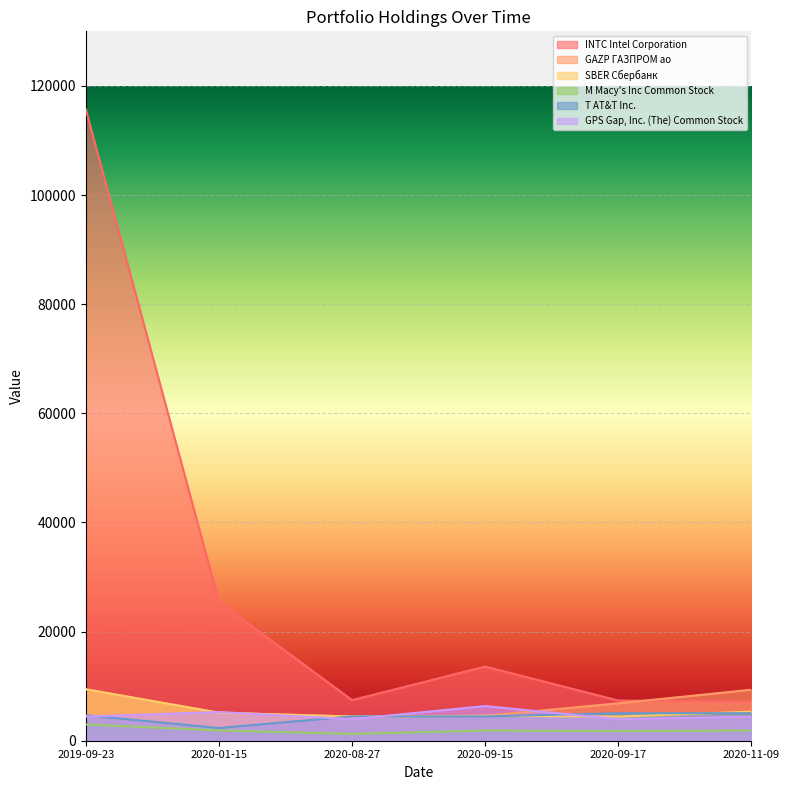

At how many categories does at least one series exceed 53560?

1